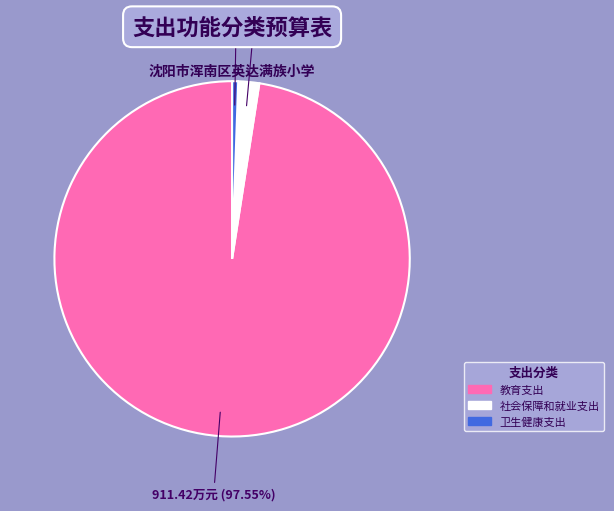

How many slices are in this pie chart?

3